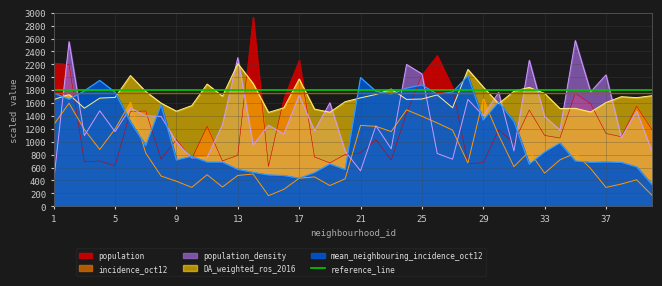

The value of population_density at 10 is 1091.4. True or false?

False